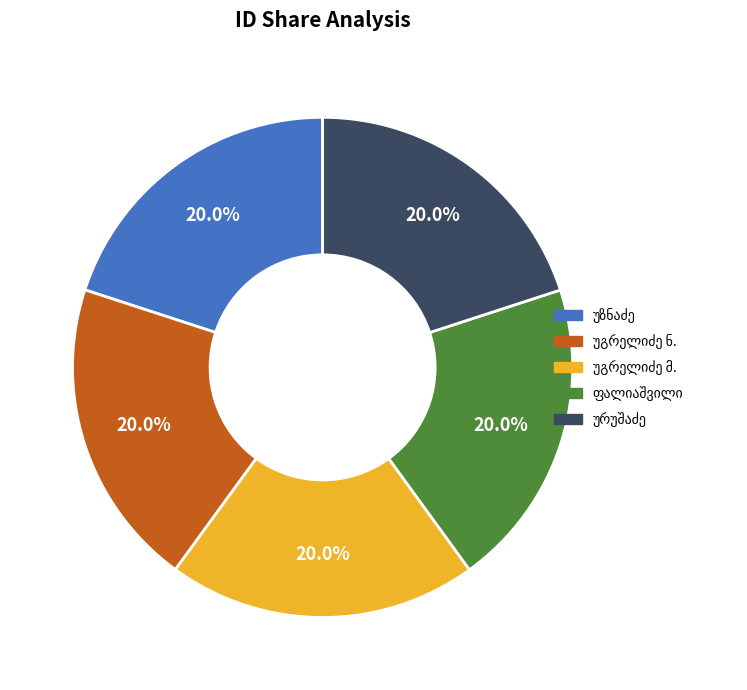

Does any single category account for the majority?

No